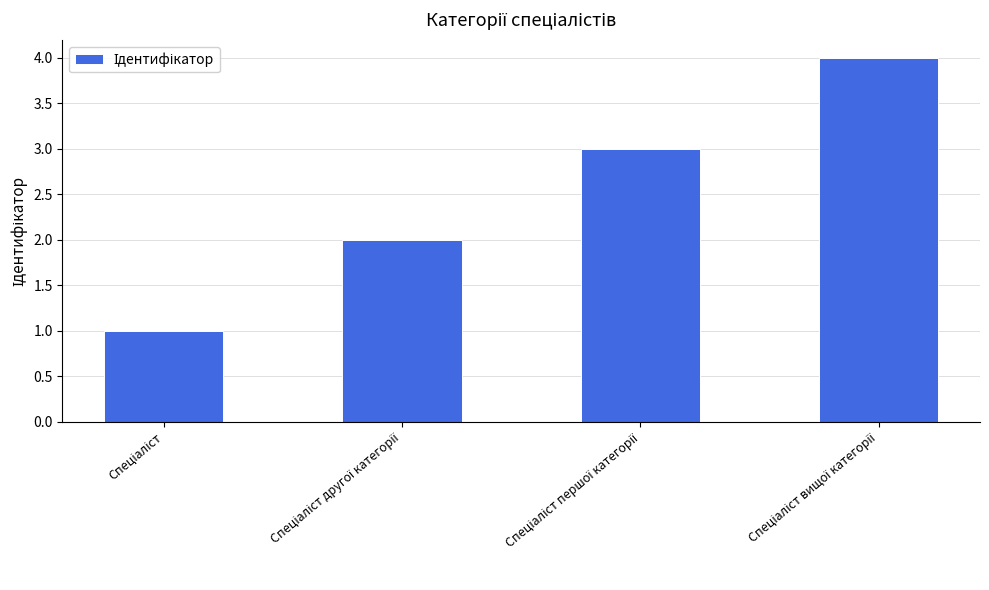

What is the greatest value displayed?

4